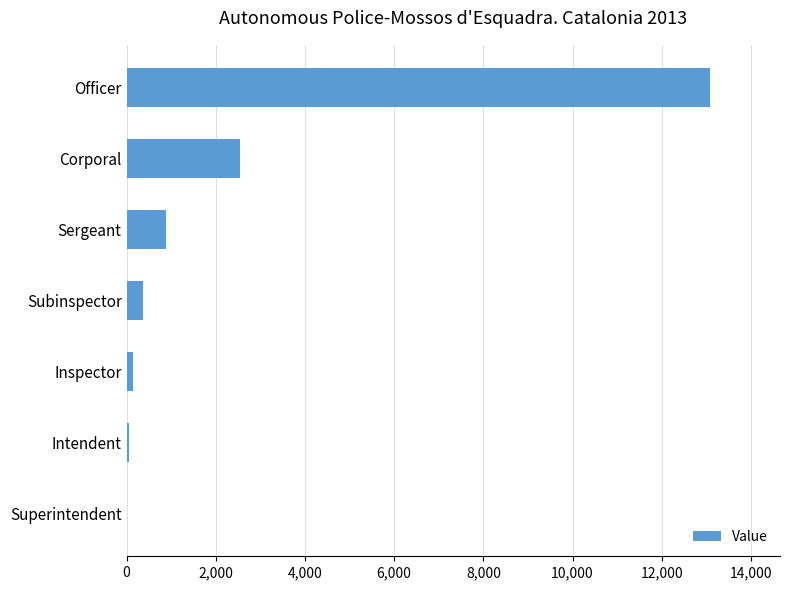

Are the bars grouped side by side (vs. stacked)?

No